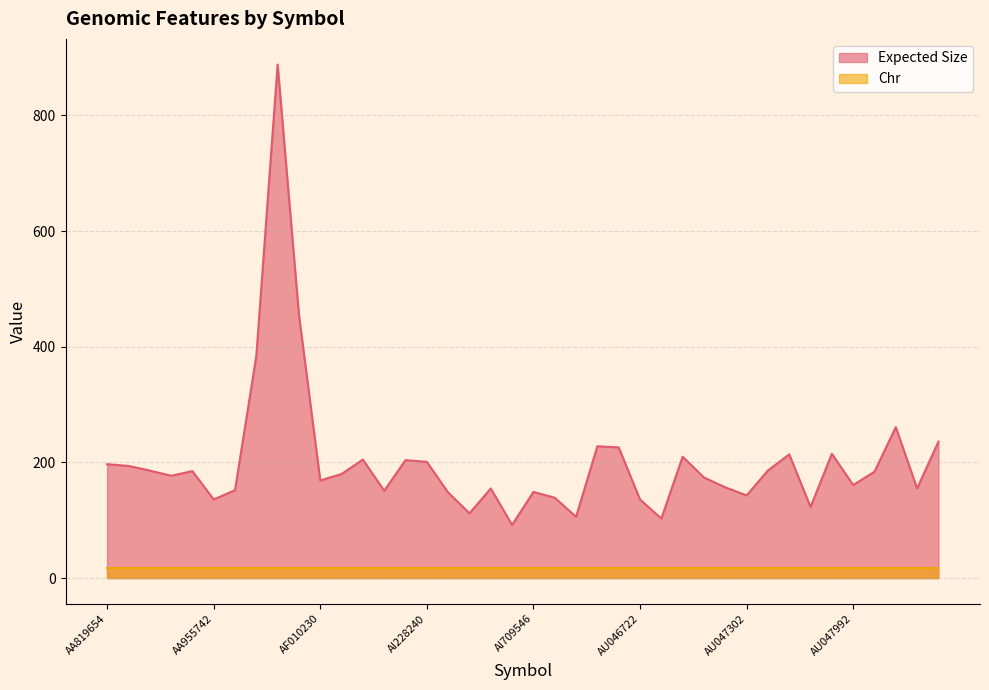

What is the label of the 27th point from the right?

AI173486